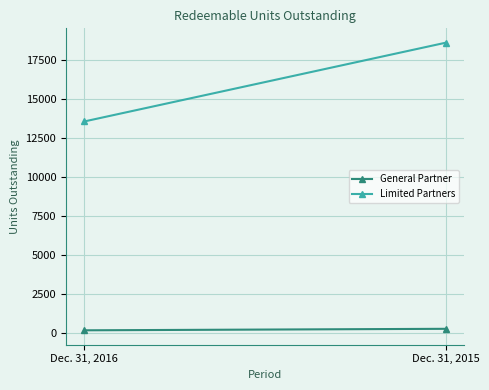

What is the highest value of the Limited Partners series?

18628.2